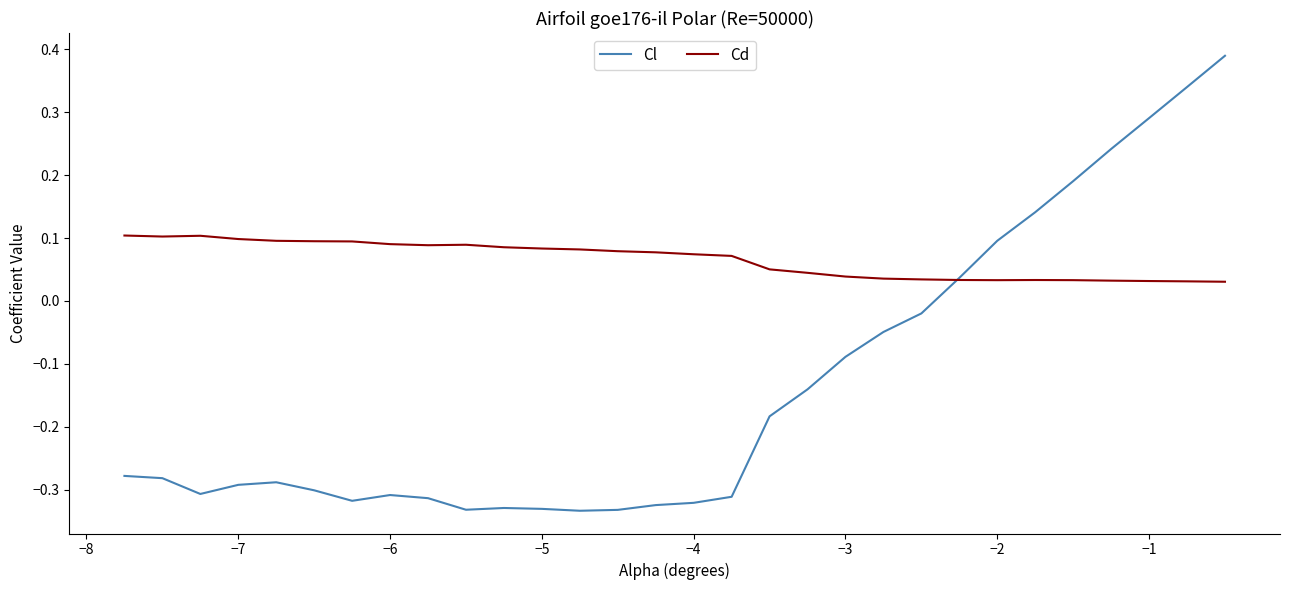

List the series in order of their overall mean, highest first.

Cd, Cl